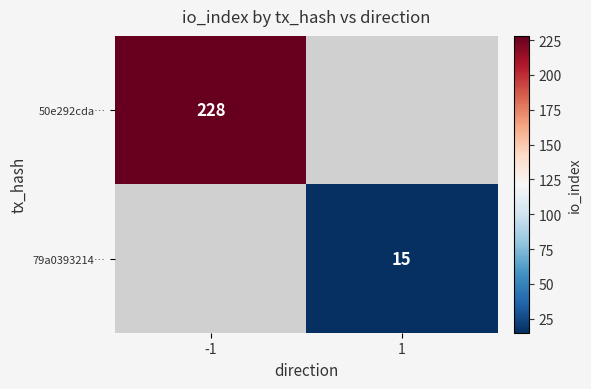

True or false: 79a0393214… has a value of 15 at 1.

True